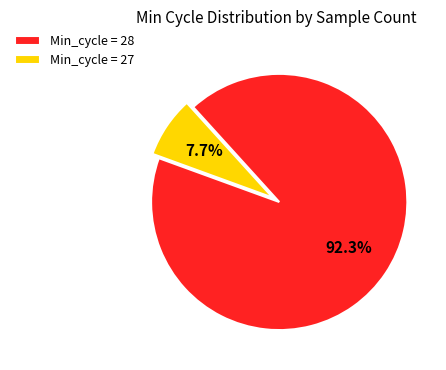

What is the largest slice in the pie chart?

Min_cycle = 28